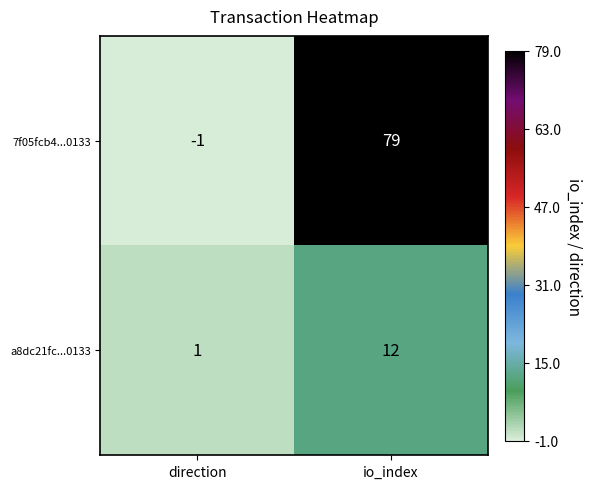

At how many categories does at least one series exceed 39?

1